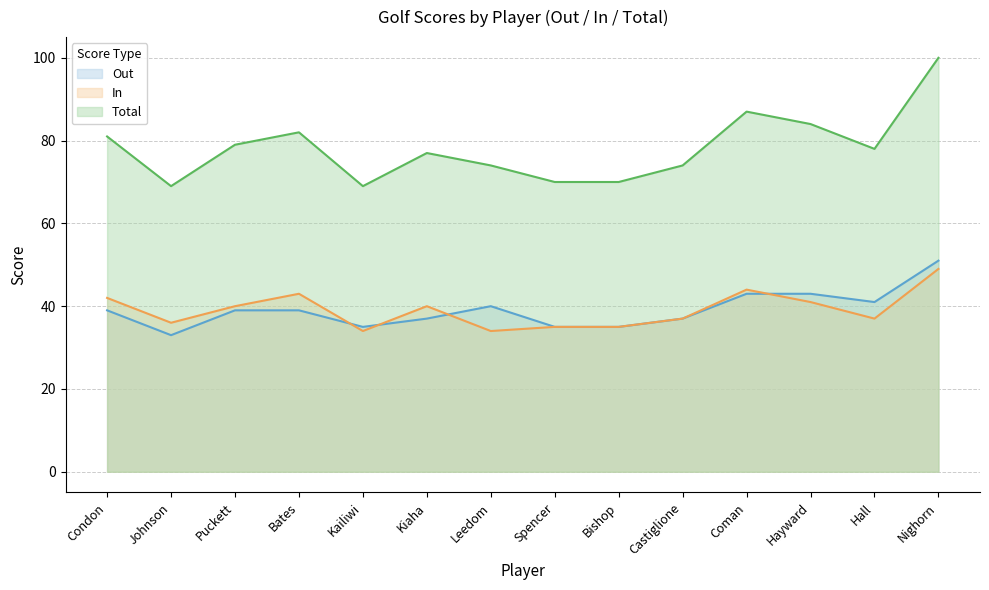

At how many categories does at least one series exceed 43?

14